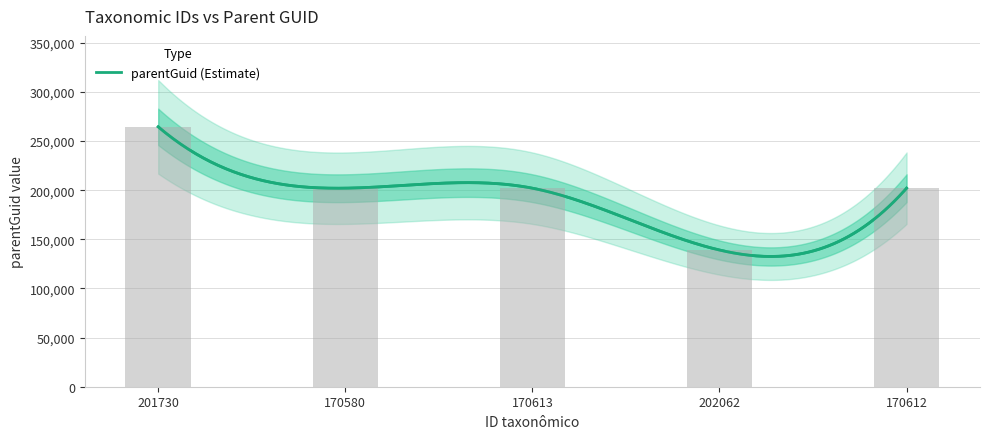

What is the ratio of the value at 170612 to the value at 170580?

1.0